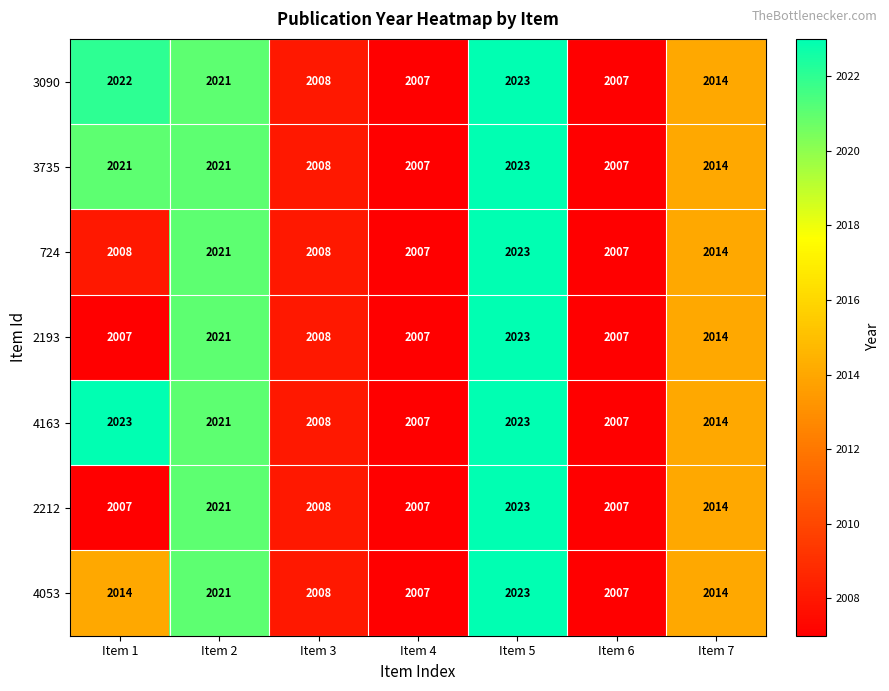

What is the difference between the highest and lowest values at Item 1?

16